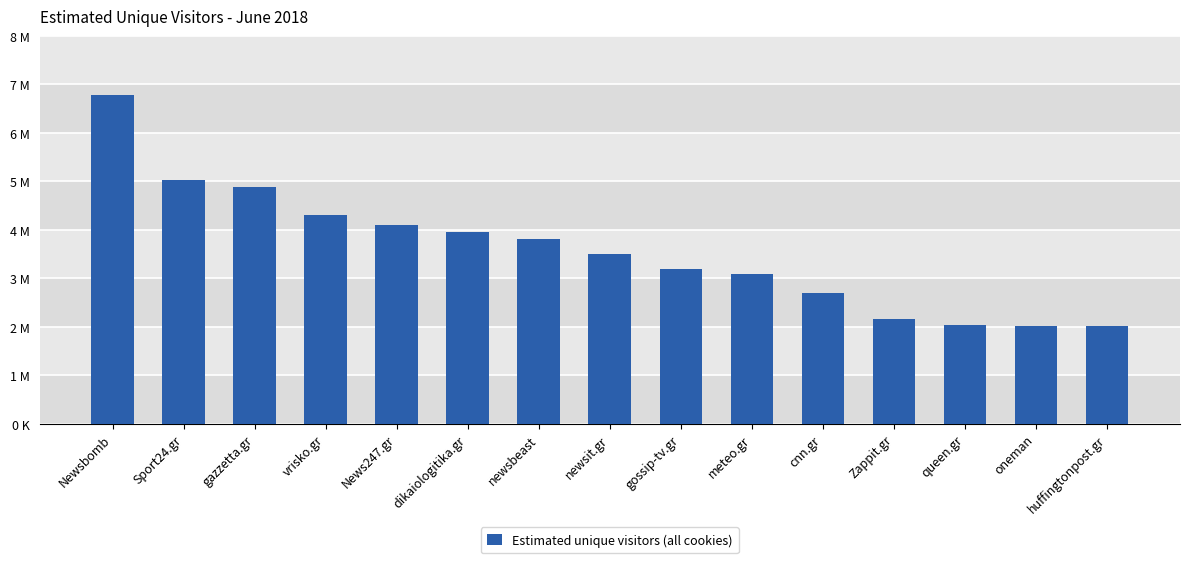

How many values are below 3501675?

7